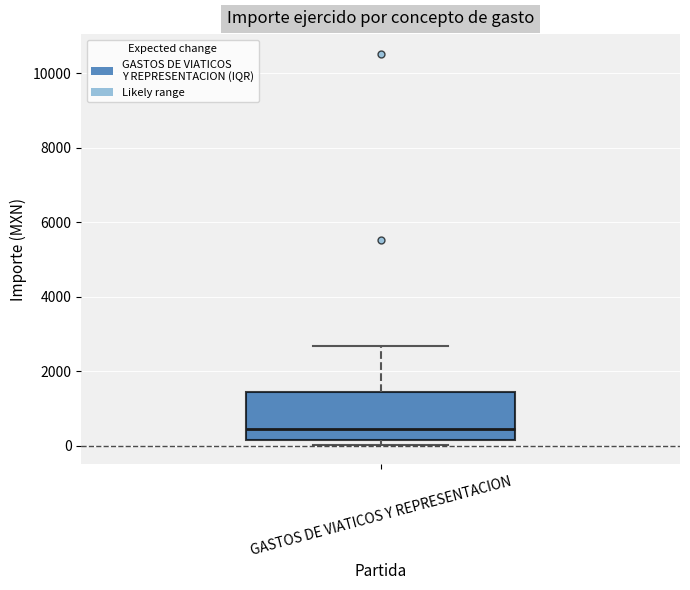

Read this box plot against the y-axis: the position of the median line, the range covered by the box, and the ends of both whiskers. The values are not printed on the chart, so give them approximately, as read against the axis.

median 400, box 200 to 1400, whiskers 0 to 2600